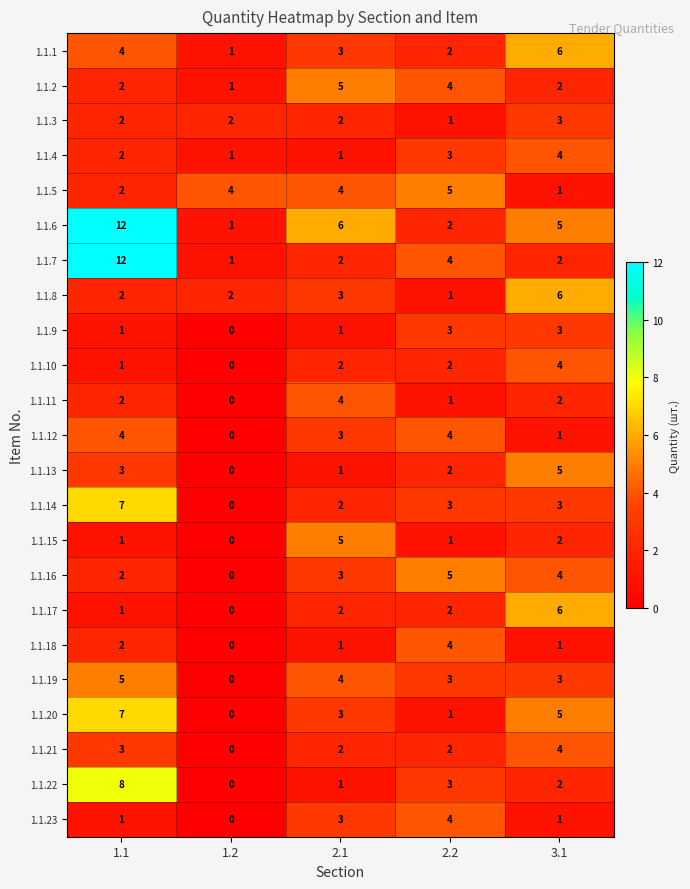

At which label is 1.1.6 closest to 6?

2.1